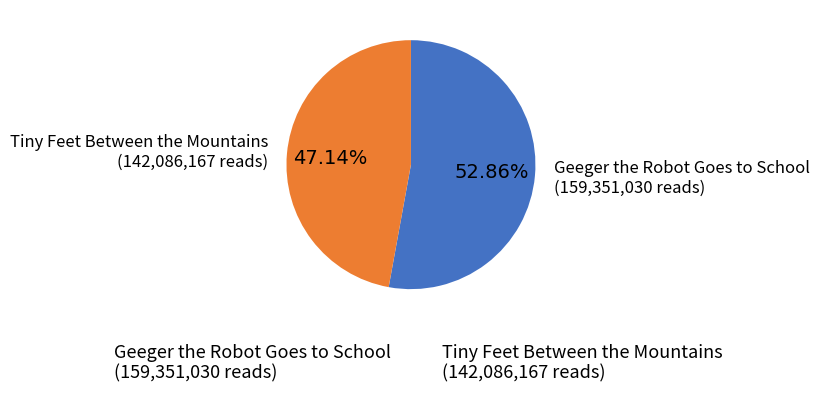

What is the ratio of the value at Geeger the Robot Goes to School to the value at Tiny Feet Between the Mountains?

1.1